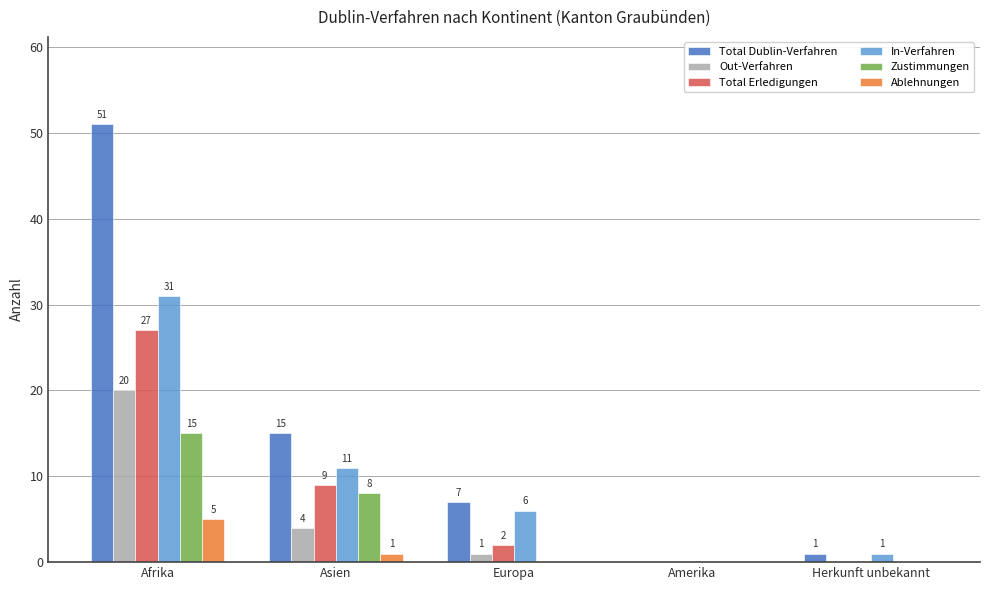

What is the sum of all Total Dublin-Verfahren values?

74